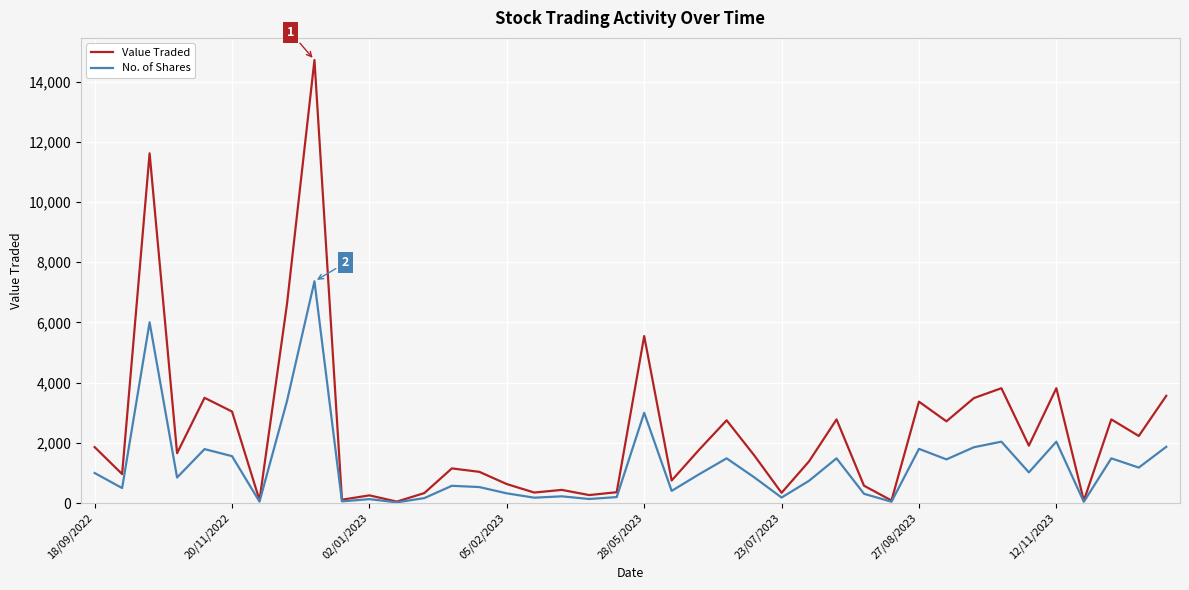

At how many categories does at least one series exceed 6240?

3